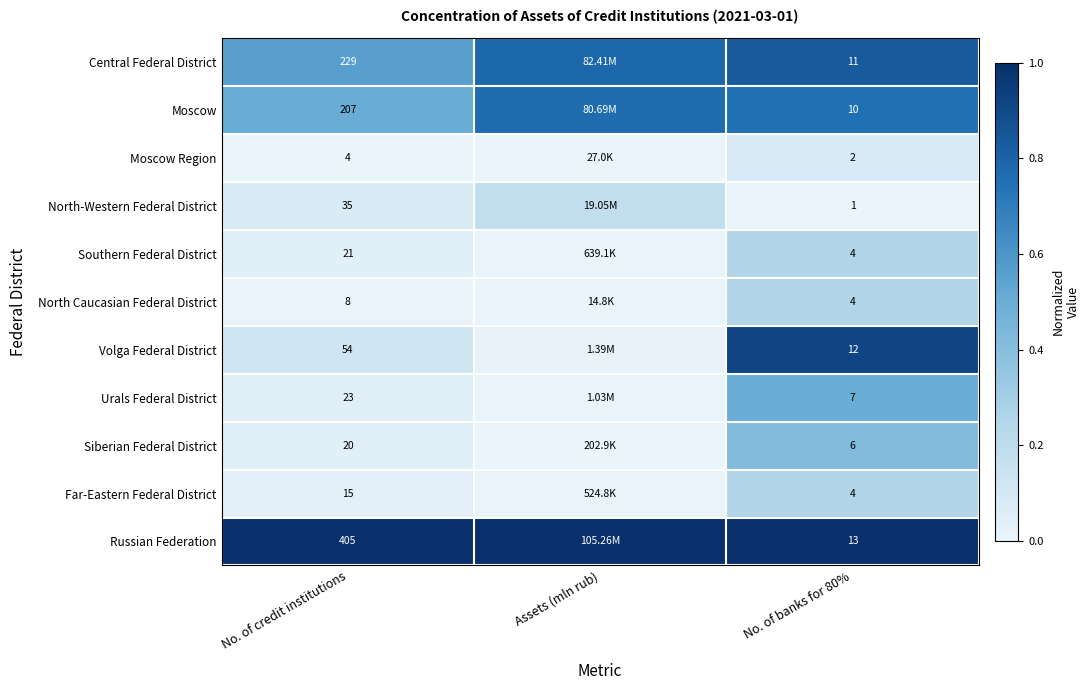

What is the average value of the Siberian Federal District series?

0.2